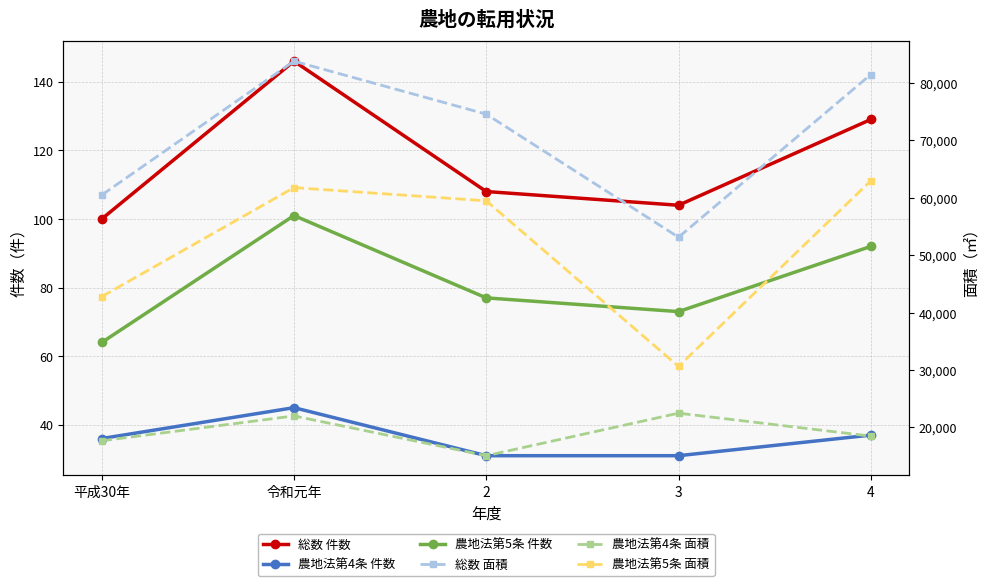

What is the average value of the 農地法第5条 面積 series?

51512.0